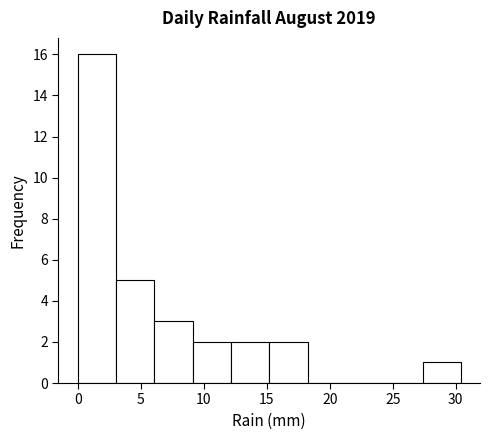

How tall is the bar that spans 9.0 to 12.0 on the x-axis? Neither the bar edges nor the heights are printed on the chart, so give them approximately, as read against the axes.

2